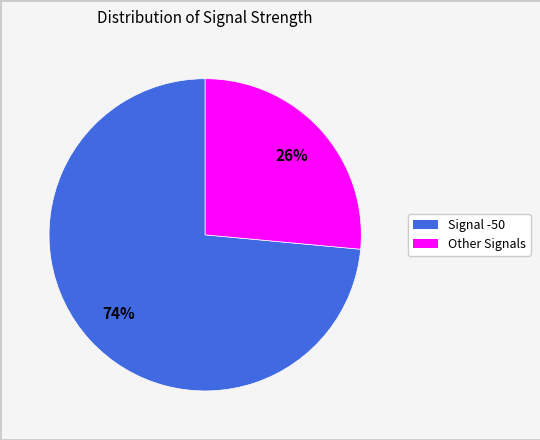

To the nearest percent, what is the average slice percentage?

50%